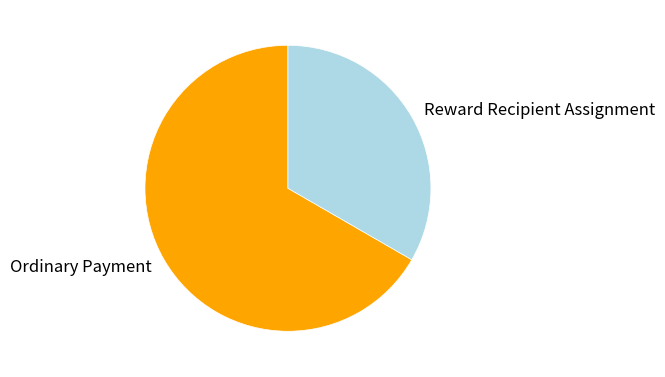

Is there a majority slice in this chart?

Yes